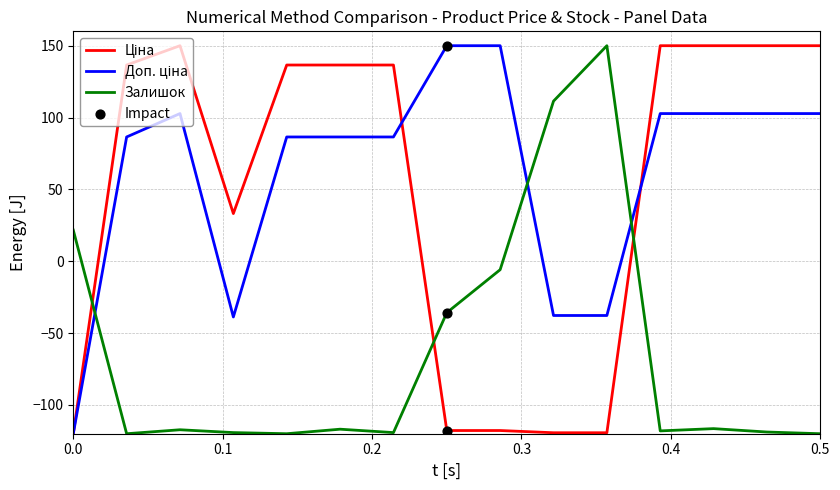

What is the greatest value displayed?

150.0